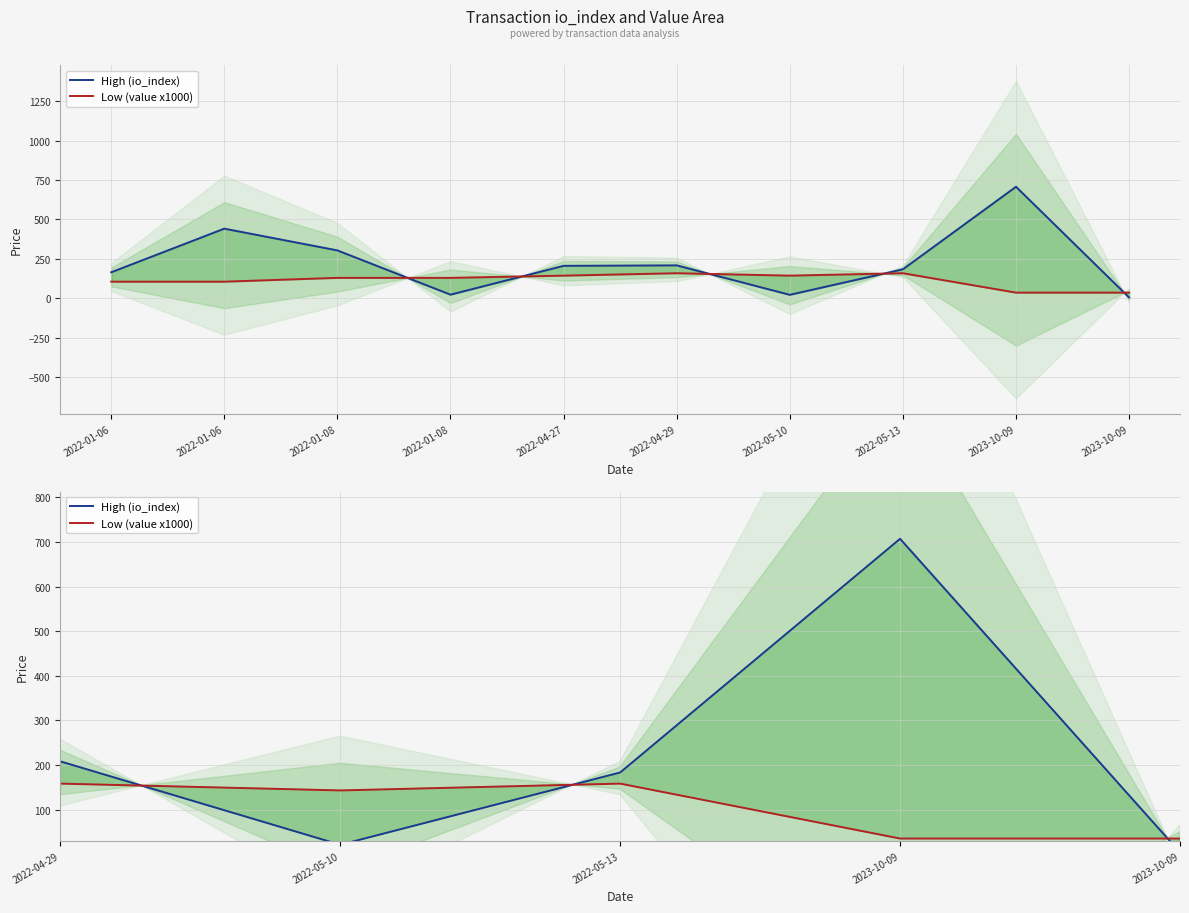

What are all the series names shown in the legend?

High (io_index), Low (value x1000)